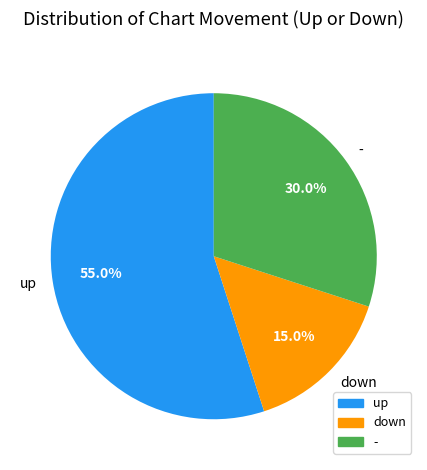

To the nearest percent, what percentage of the pie is down?

15%